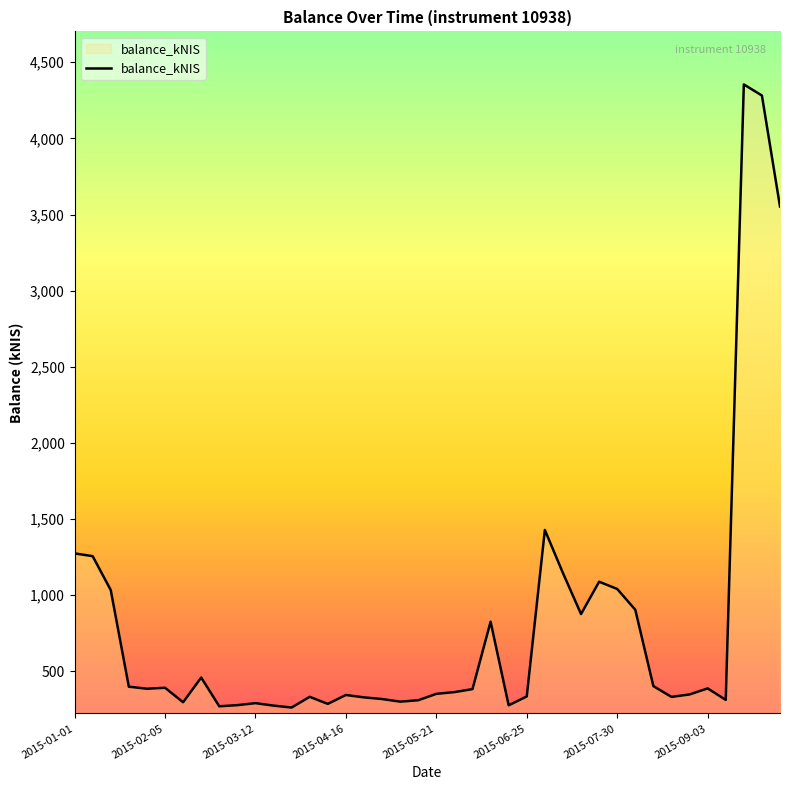

What is the minimum value shown in the chart?

261.2